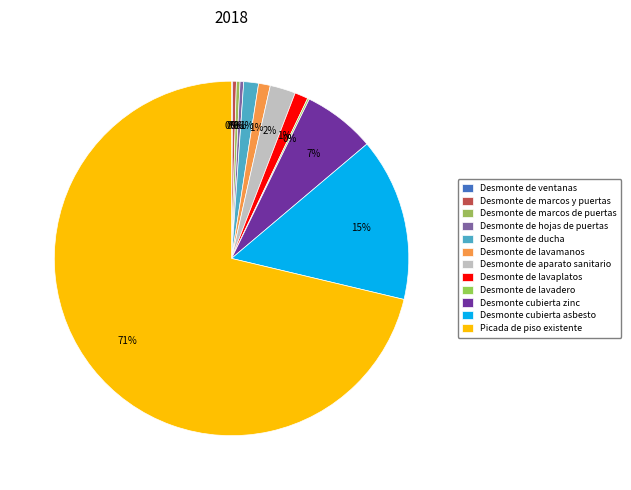

To the nearest percent, what portion does Desmonte de lavaplatos represent?

1%